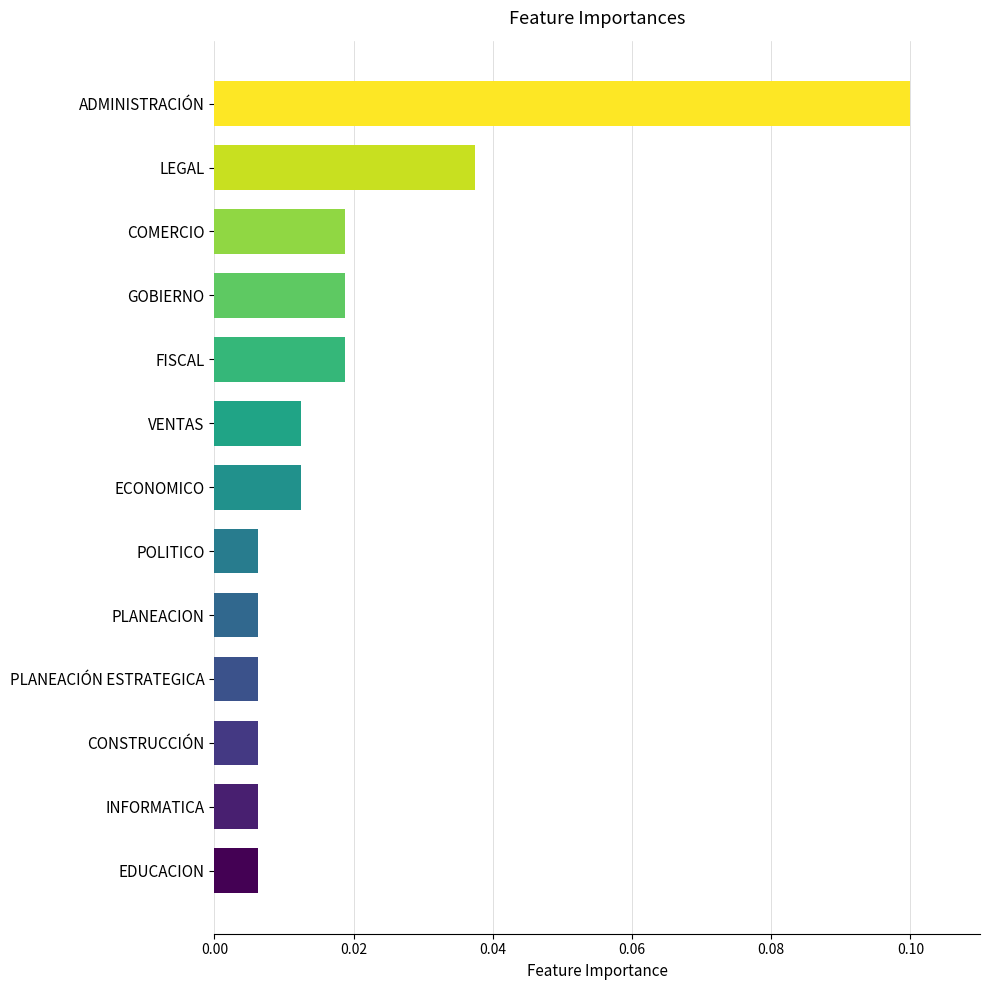

What is the sum of all values?

0.3